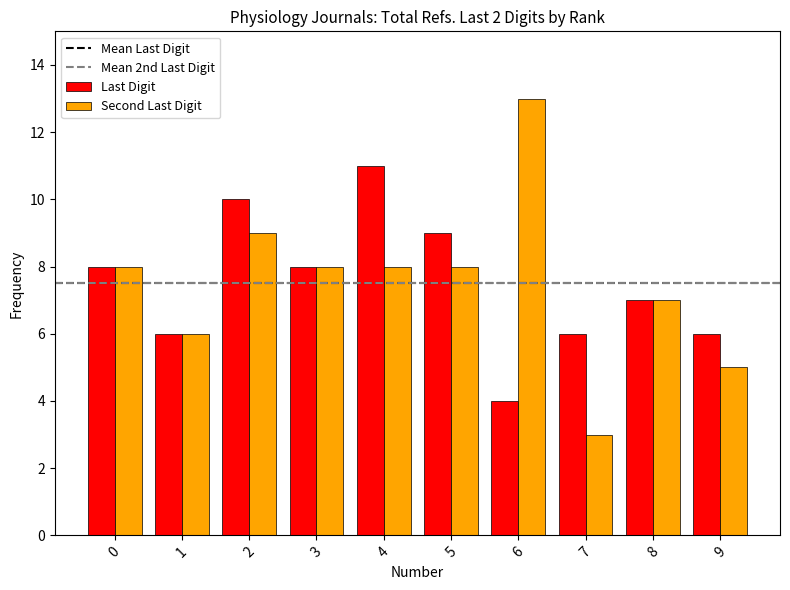

Which series changed the most between 0 and 2?

Last Digit